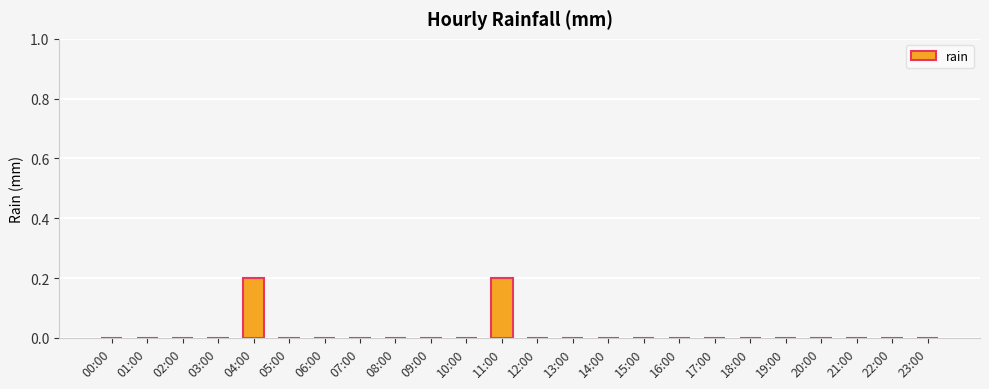

Is it true that the value at 14:00 is 0.0?

True